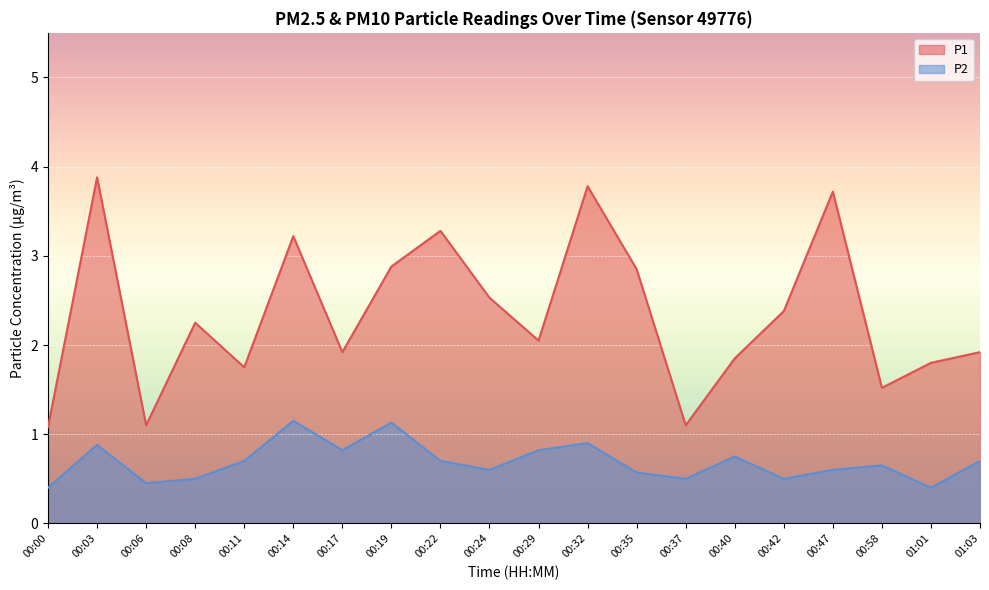

What is the spread (max minus min) of values at 00:14?

2.1